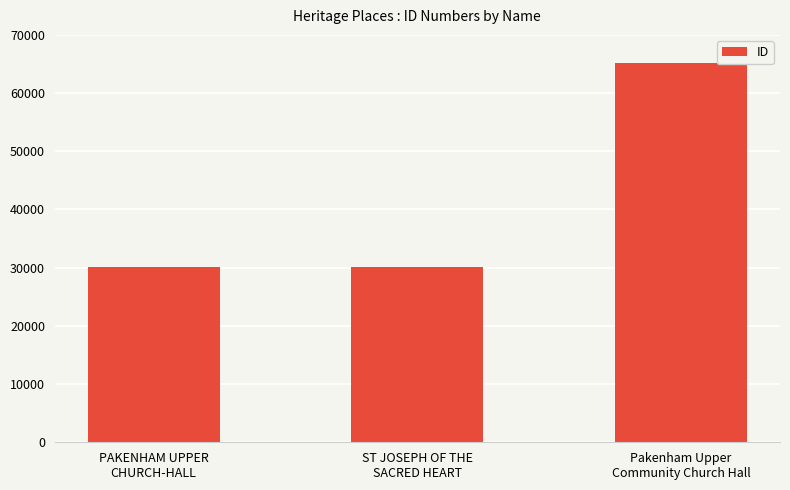

True or false: the data shows 65093 at Pakenham Upper
Community Church Hall.

True